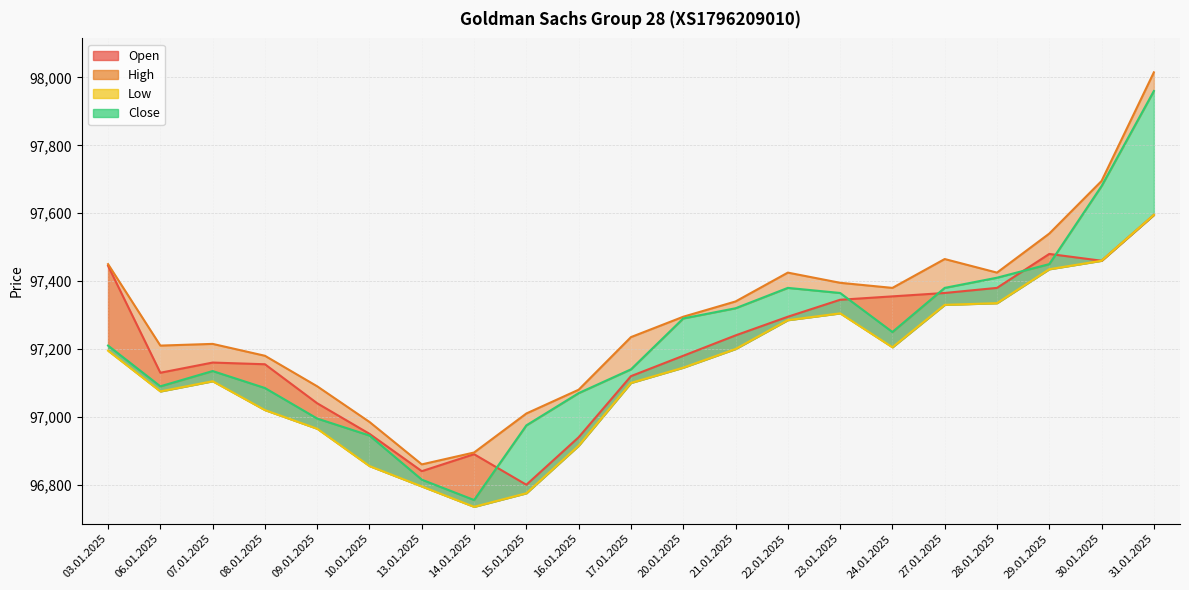

At which label does Open first exceed 97180?

03.01.2025